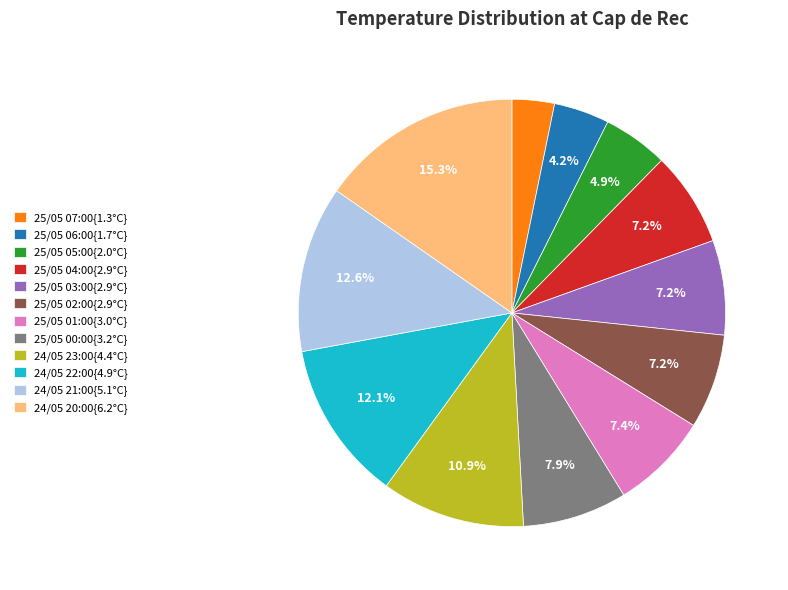

Is 25/05 01:00{3.0°C} the majority of the pie?

No